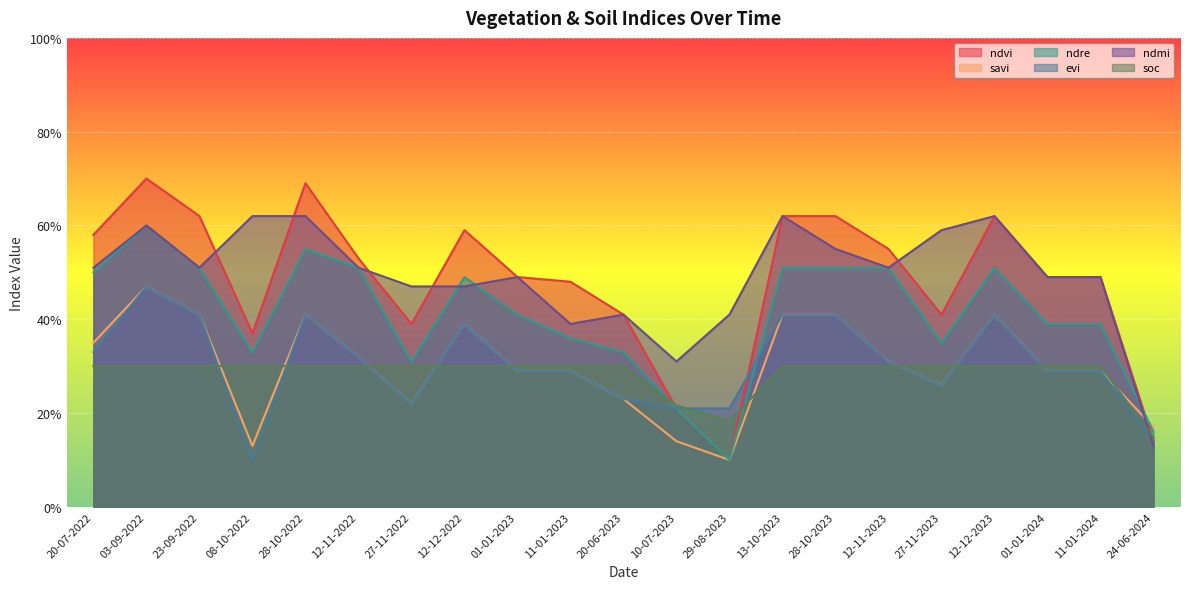

What are all the series names shown in the legend?

ndvi, savi, ndre, evi, ndmi, soc